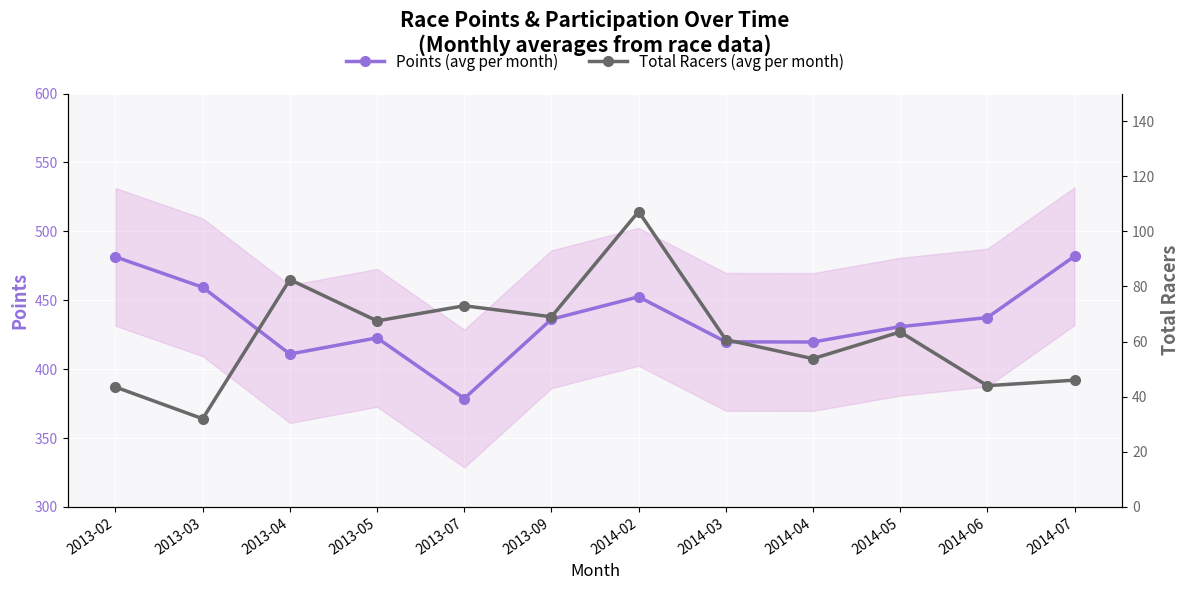

Where does the Points (avg per month) series first go above 436?

2013-02